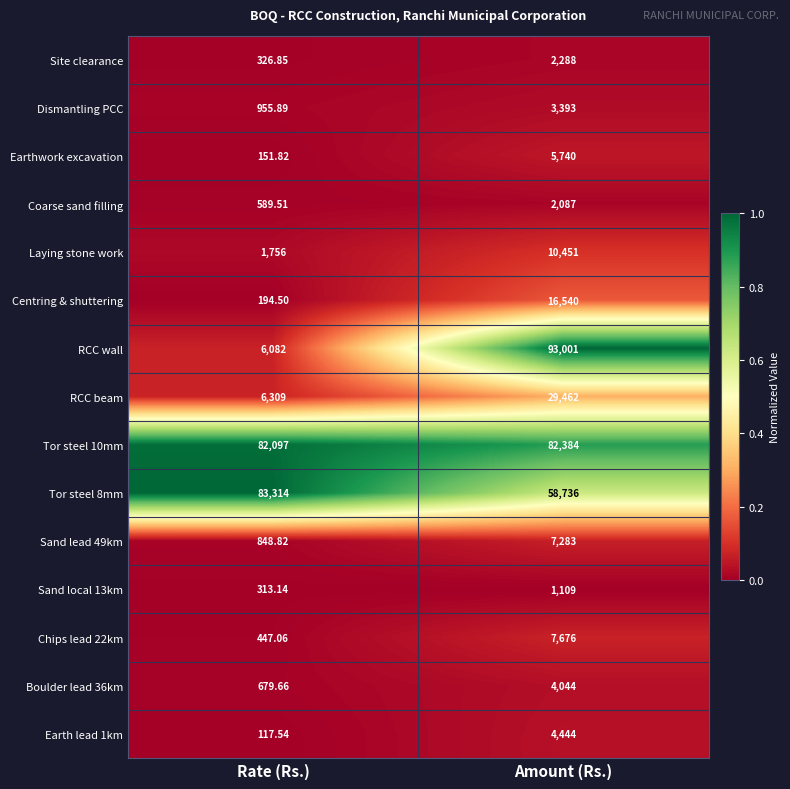

At which category is the sum across all series the highest?

Amount (Rs.)